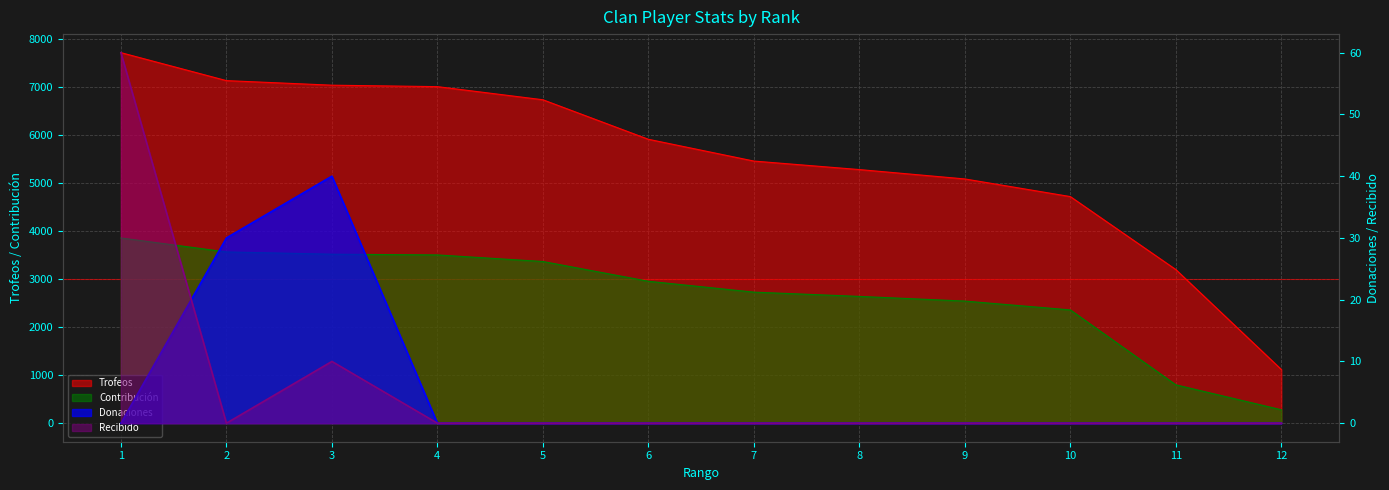

The value of Recibido at 10 is -33. True or false?

False